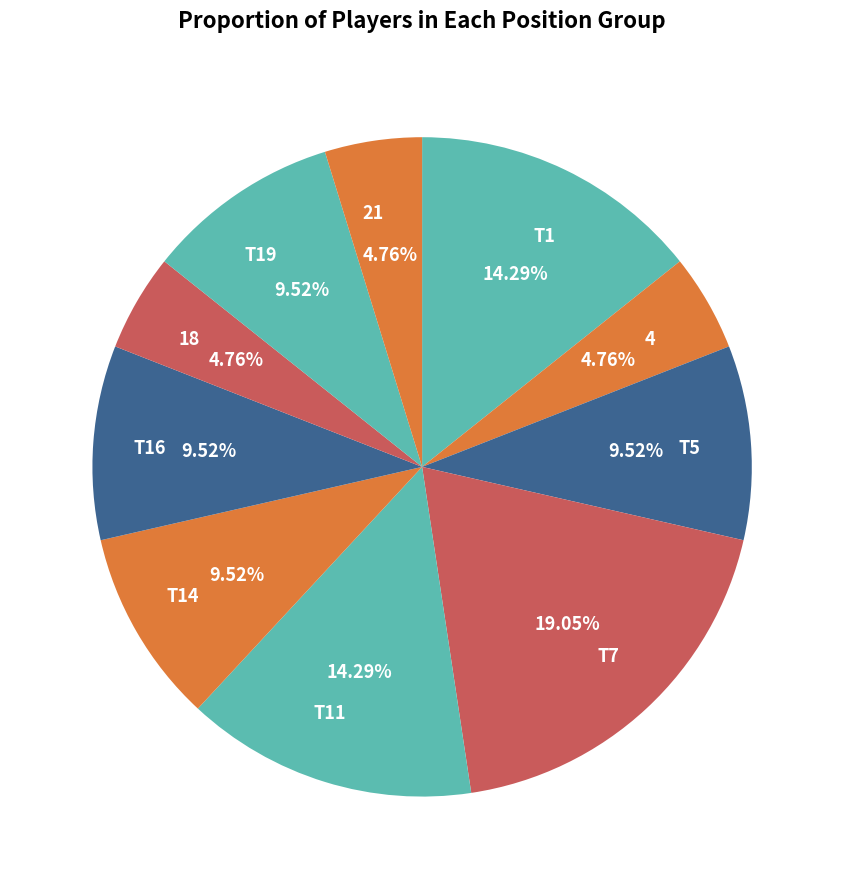

How much of the chart is everything except 21?

95.2%